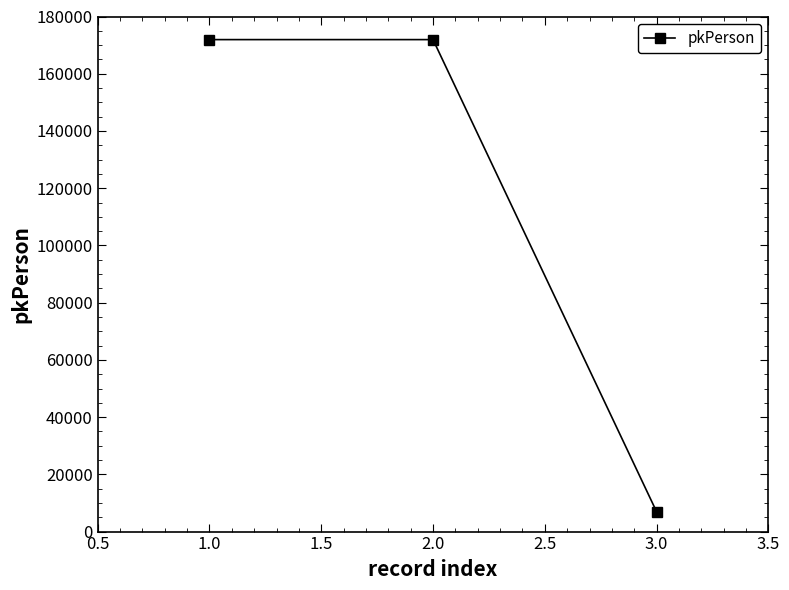

How many lines are shown in the chart?

1